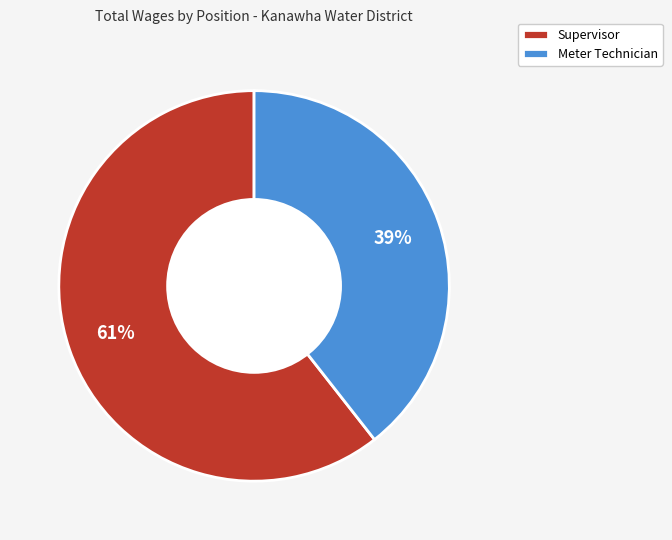

Do Meter Technician and Supervisor together represent more than half of the pie?

Yes